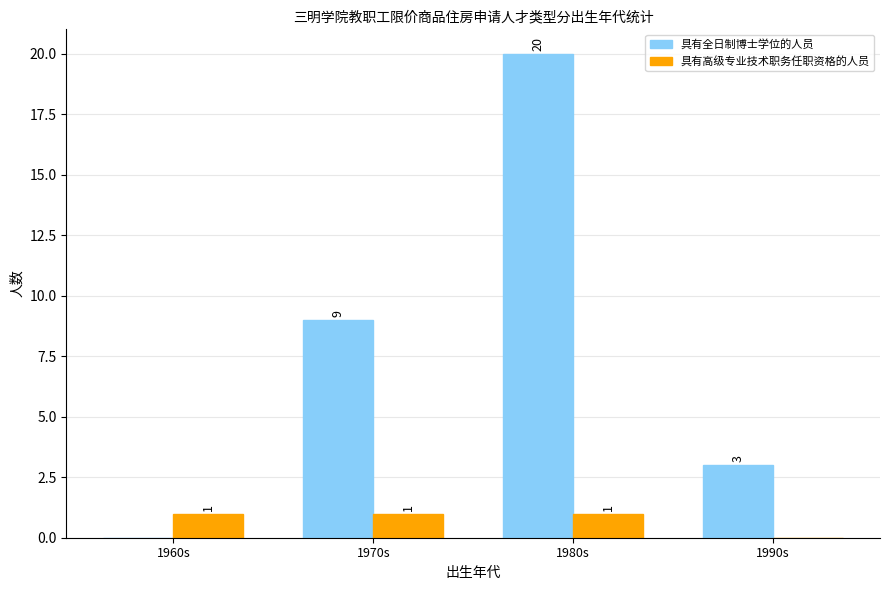

The value of 具有全日制博士学位的人员 at 1970s is 5. True or false?

False